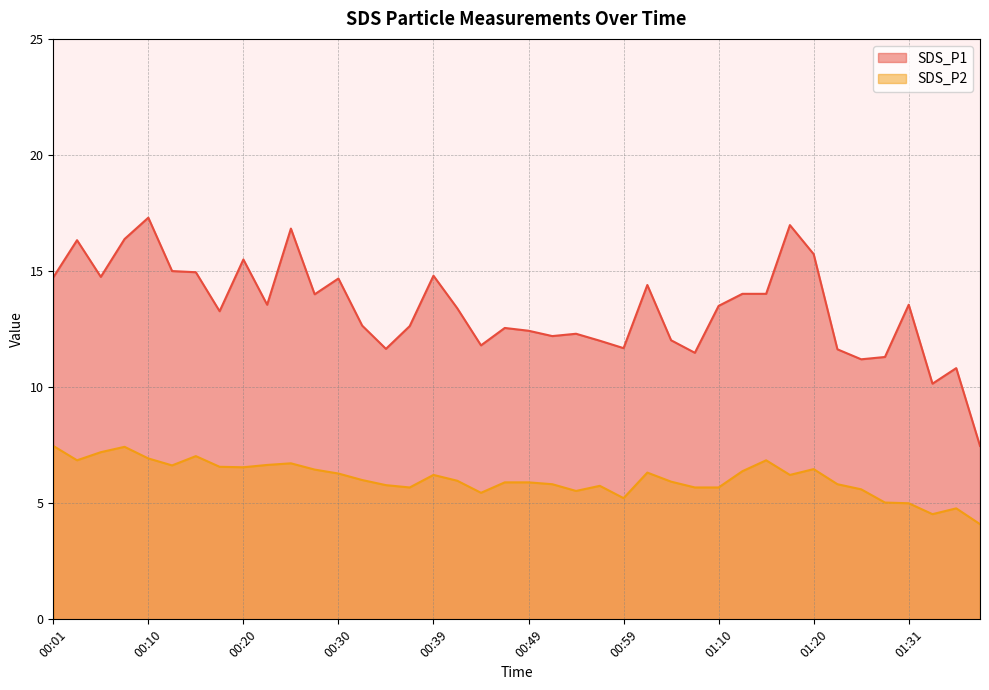

True or false: SDS_P2 has a value of 7.8 at 01:36.

False